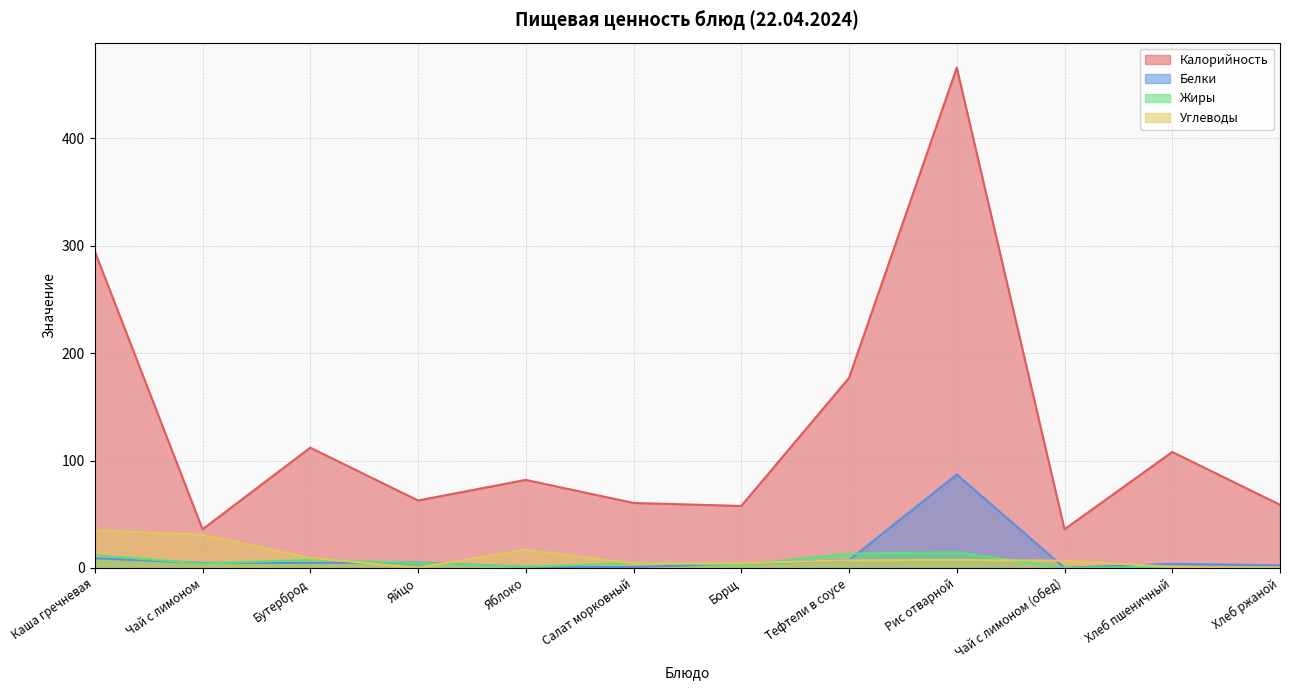

True or false: Белки has more than 1 interior local peaks.

True